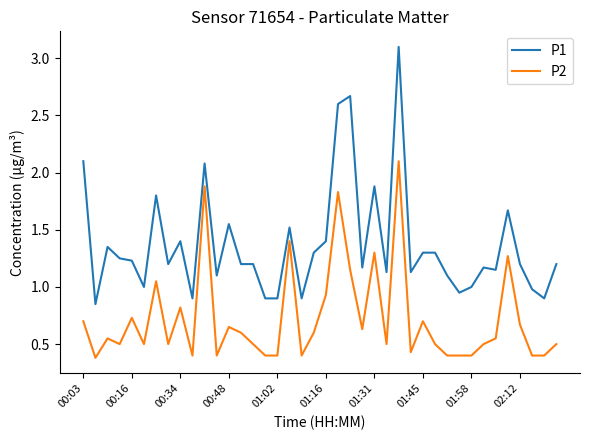

Count the number of data series in this chart.

2